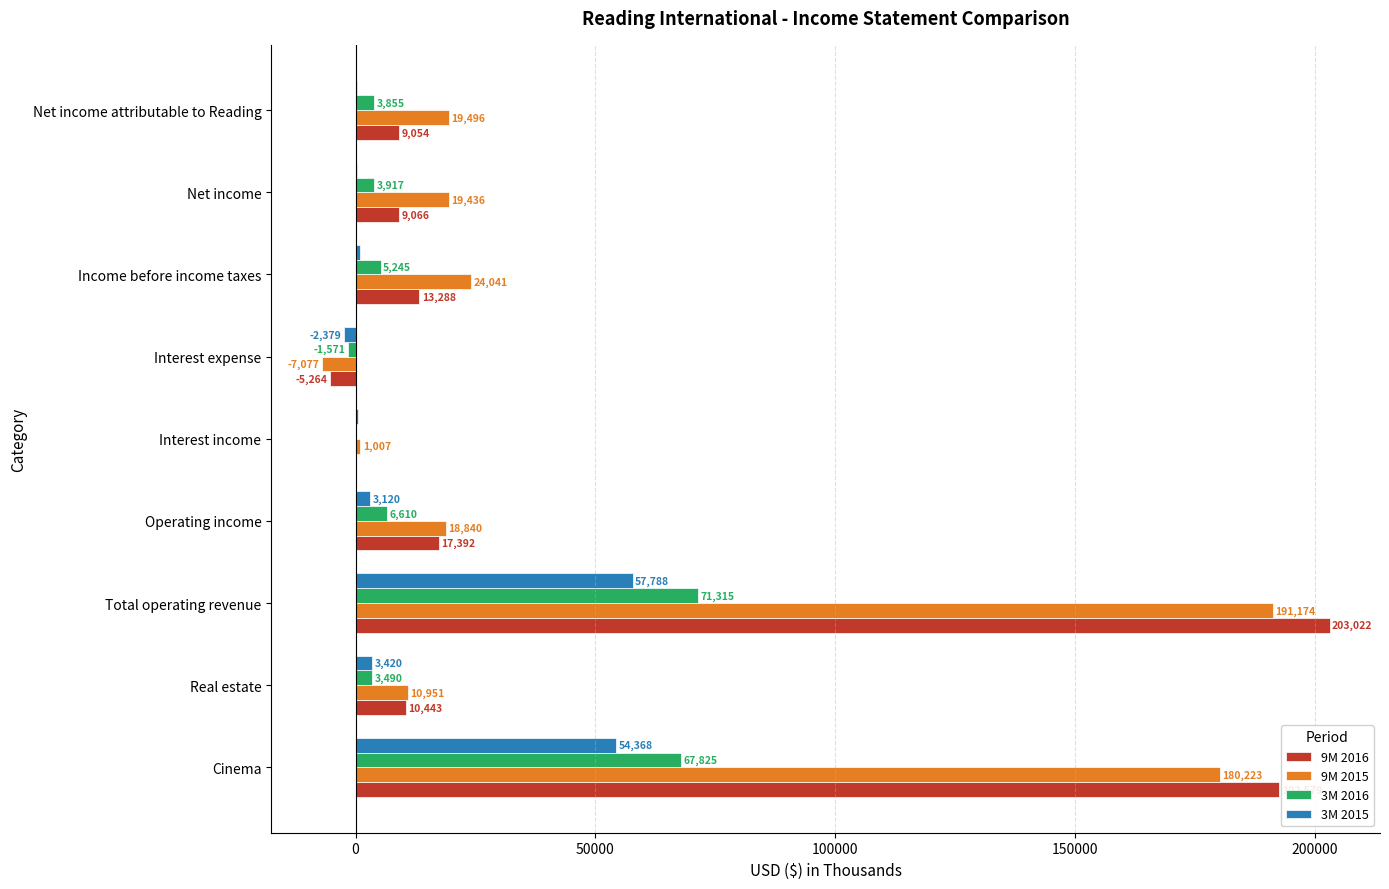

At which label is 9M 2016 closest to 98879?

Operating income